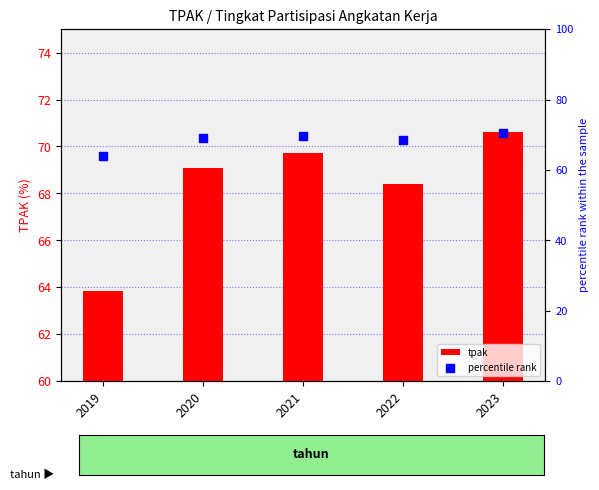

Which series contains the highest Y value?

tpak